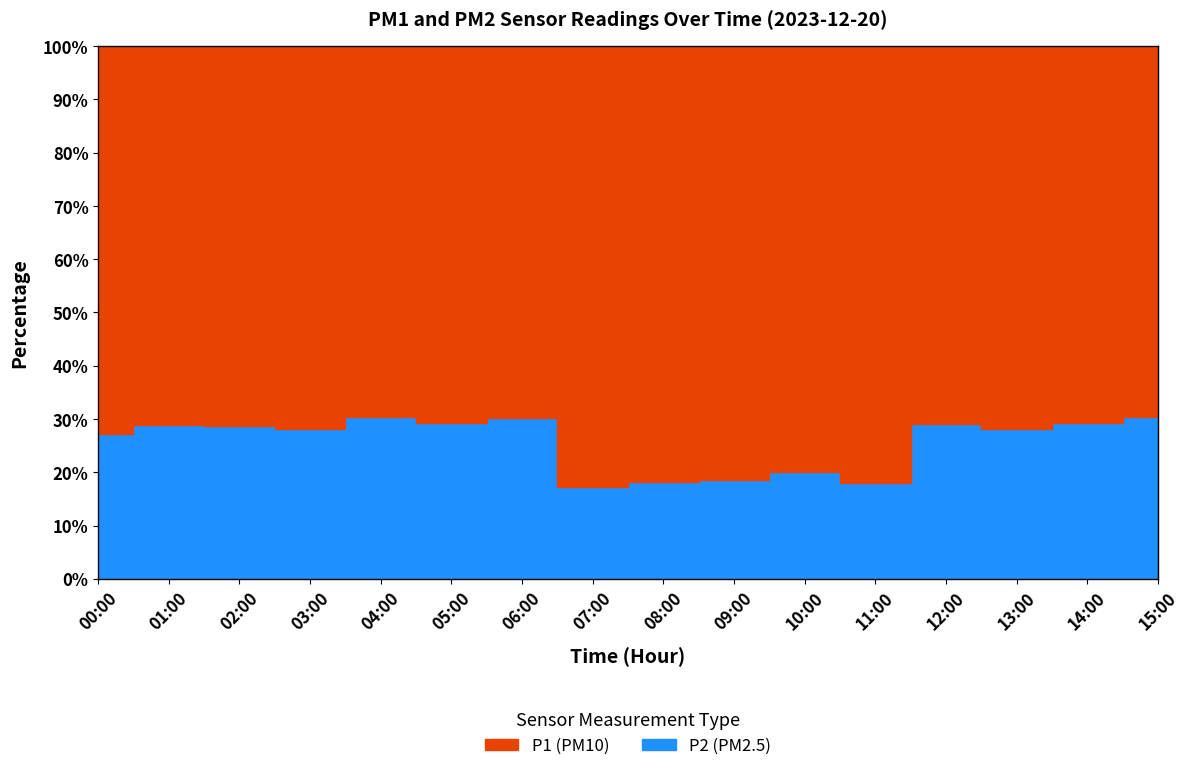

True or false: P1 and P2 intersect in this chart.

False